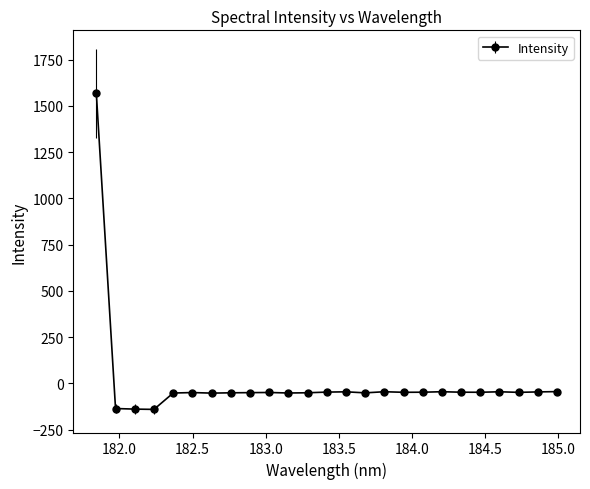

What is the greatest value displayed?

1569.6